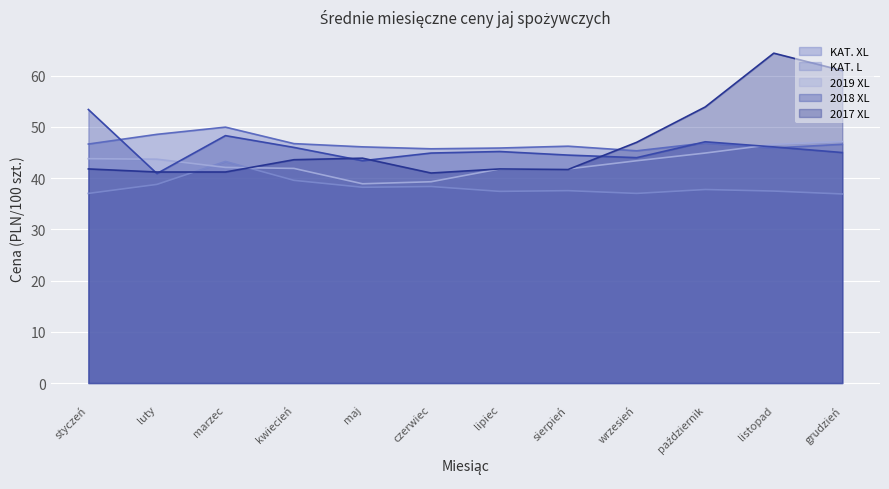

Rank the series at luty from lowest to highest value.

KAT. L, 2018 XL, 2017 XL, 2019 XL, KAT. XL